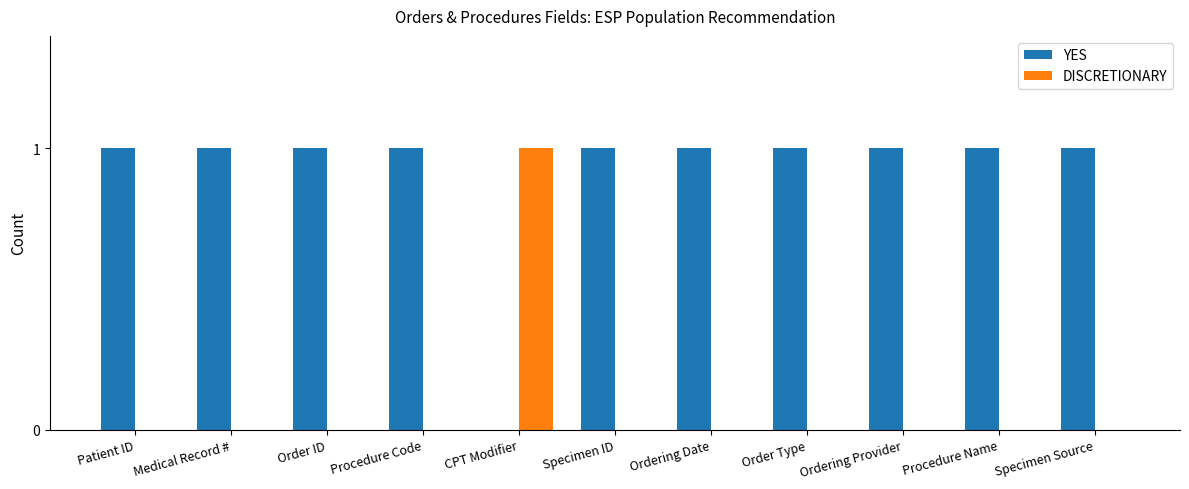

What is the maximum value for YES?

1